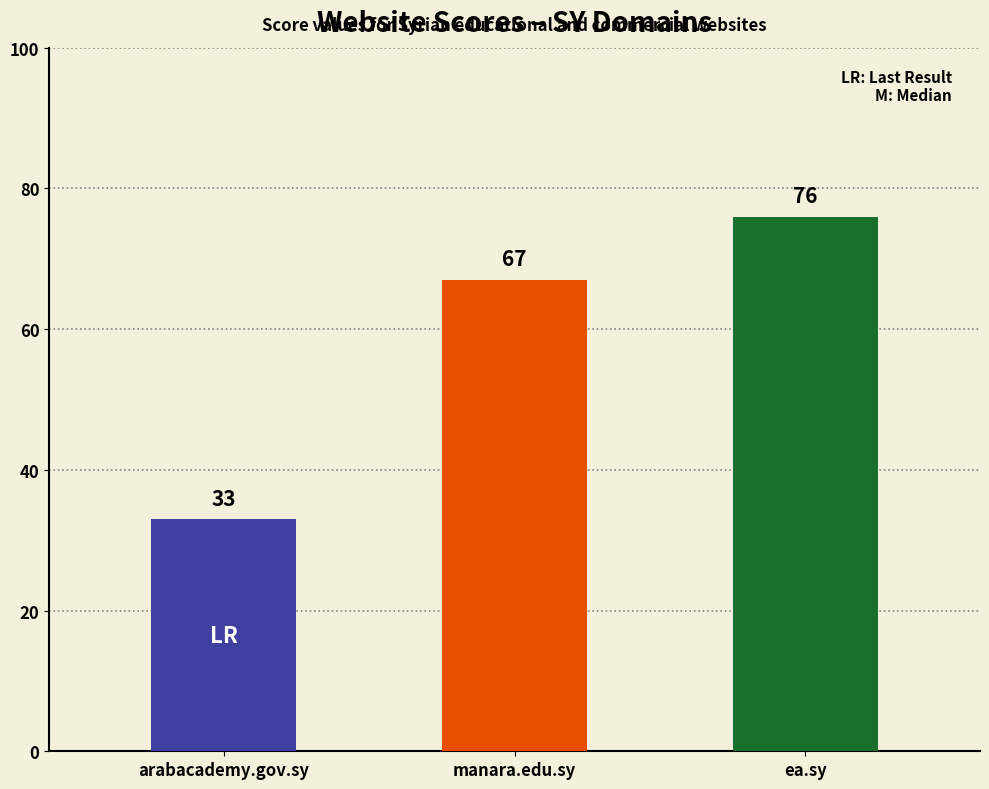

Where is the data nearest to the value 54?

manara.edu.sy